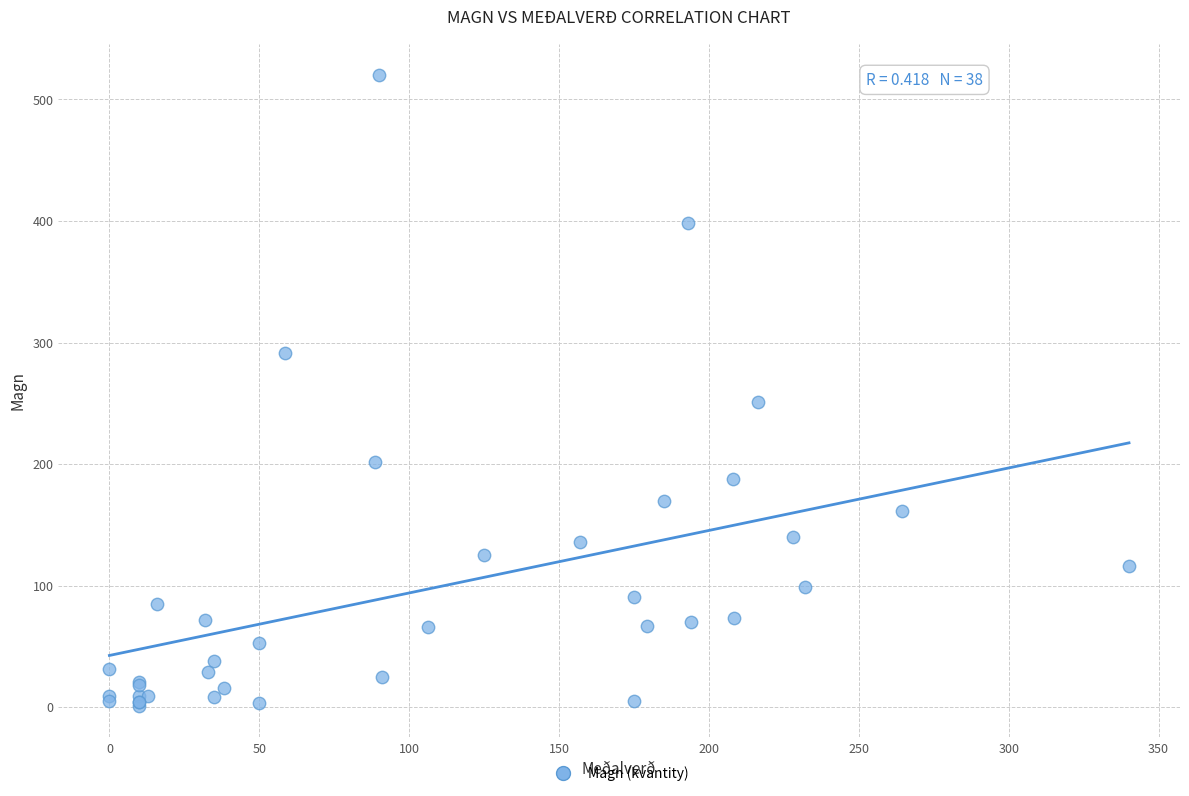

What Y value in the scatter plot is closest to 260?

251